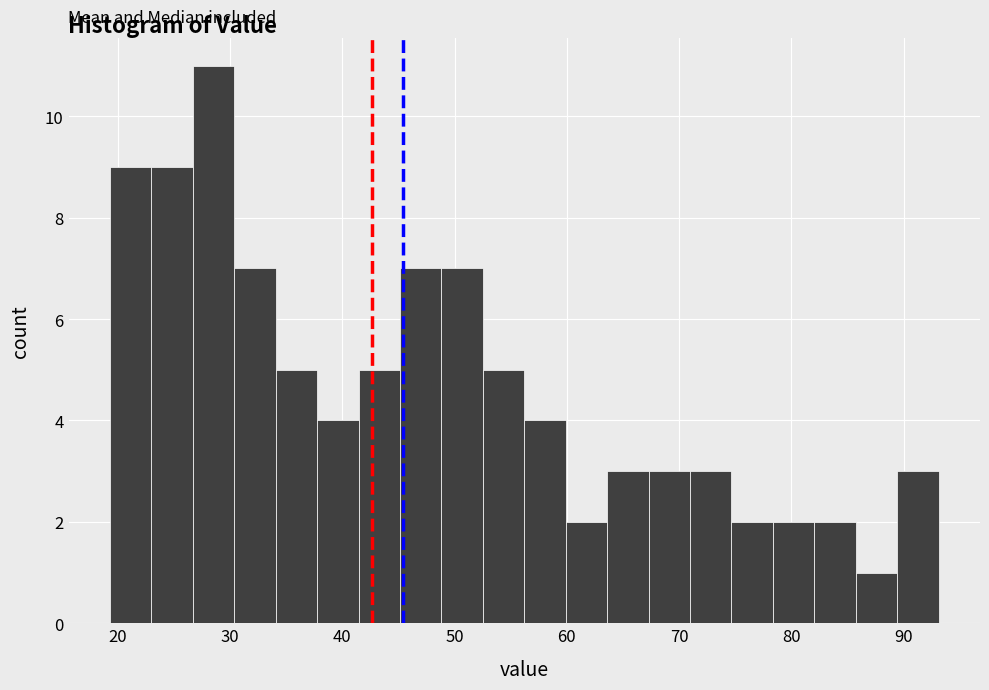

Read against the x-axis, roughly where is the centre of the tallest bar?

29